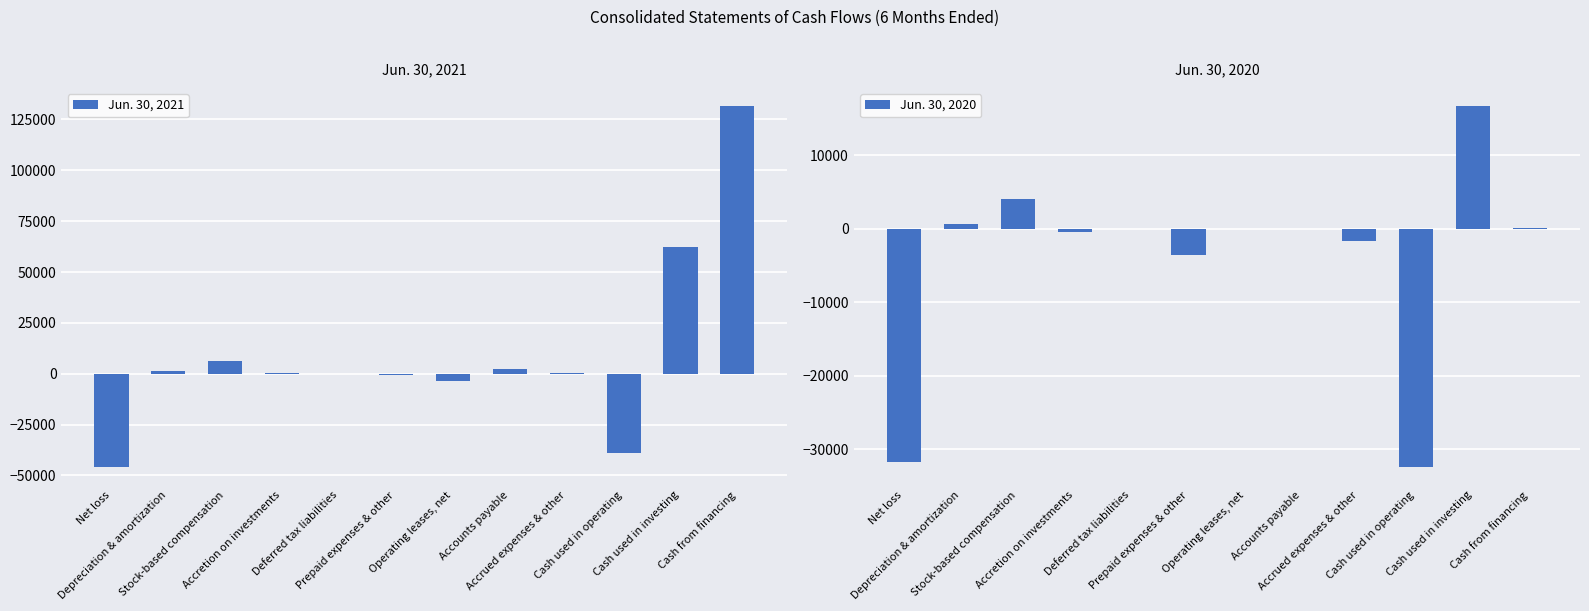

List the series in order of their peak value, highest first.

Jun. 30, 2021, Jun. 30, 2020